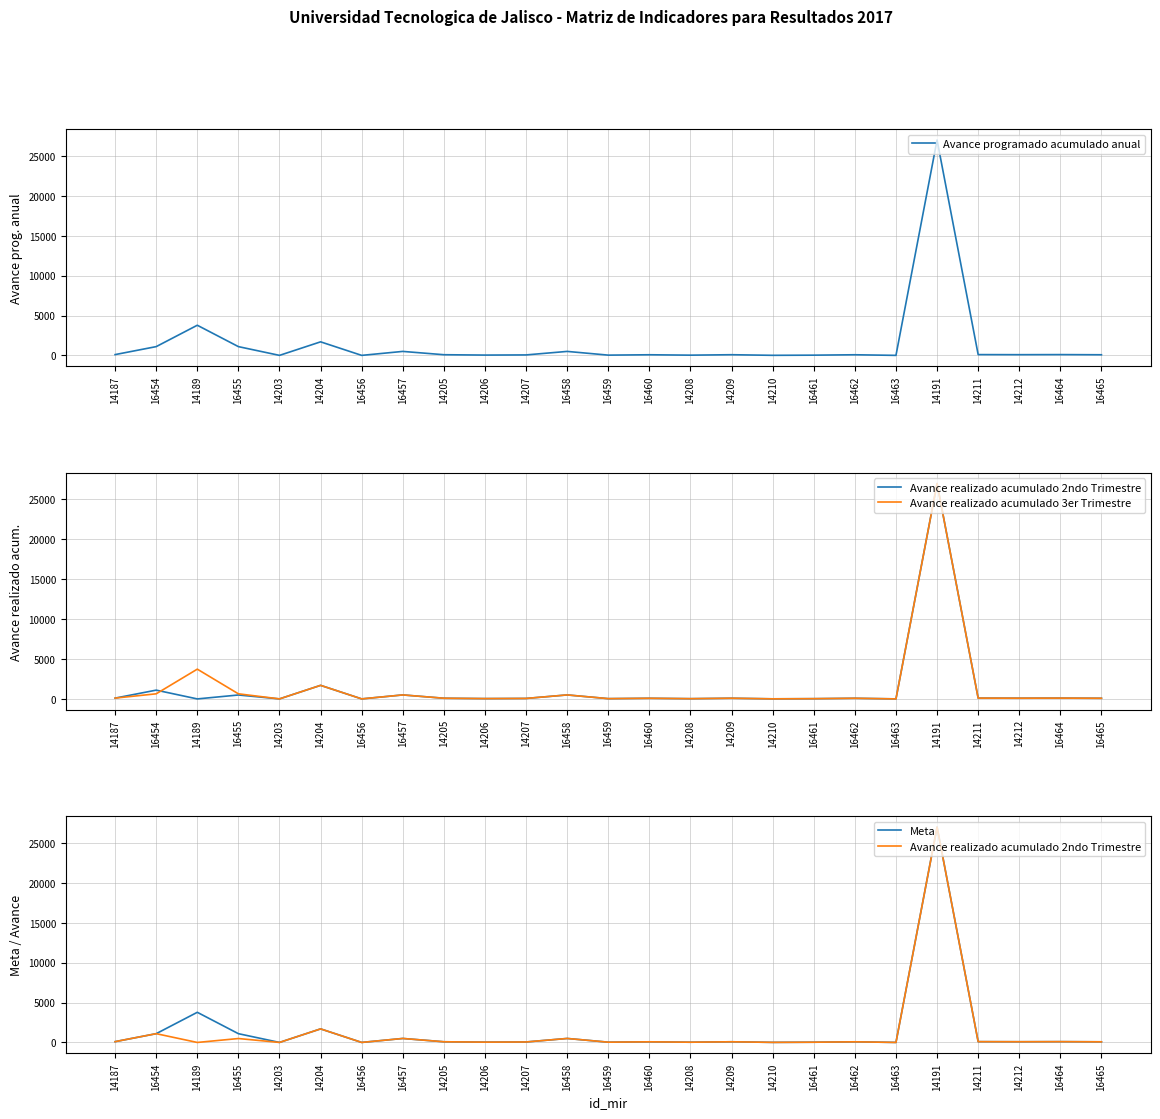

What value does the Avance realizado acumulado 3er Trimestre series have at 14206?

40